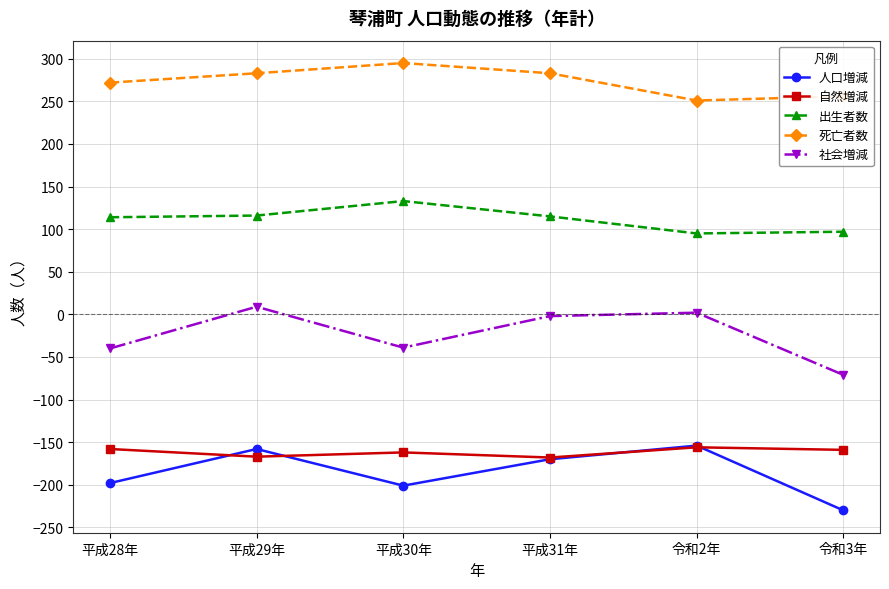

What is the difference between the highest and lowest values at 平成30年?

496